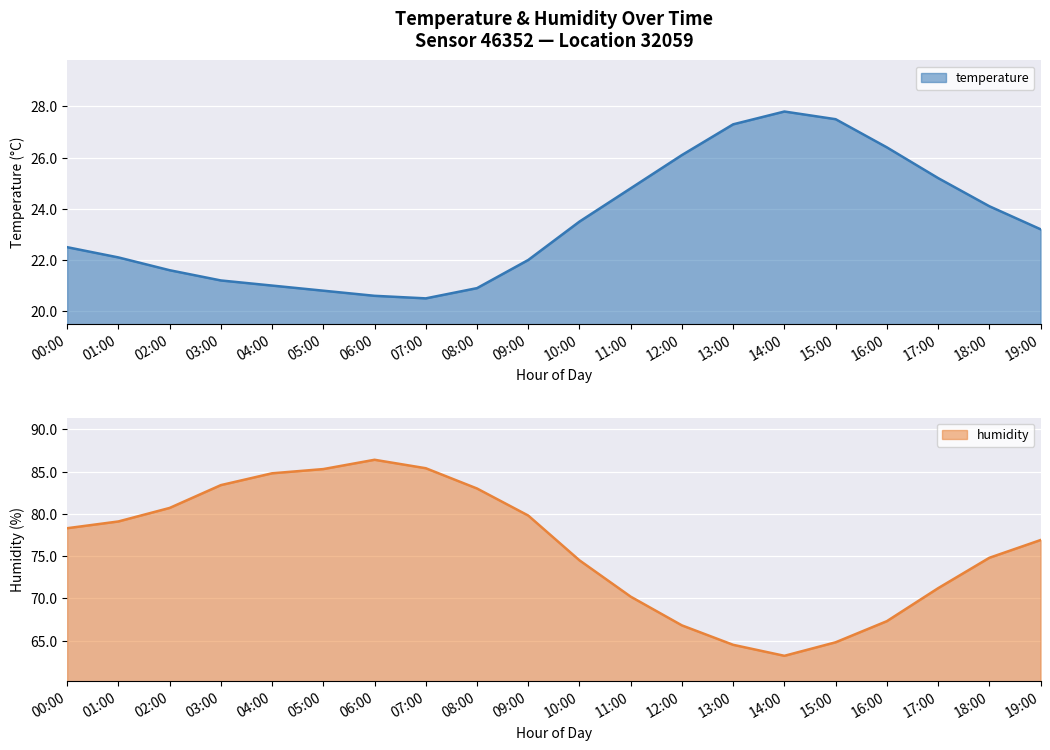

What are all the series names shown in the legend?

temperature, humidity